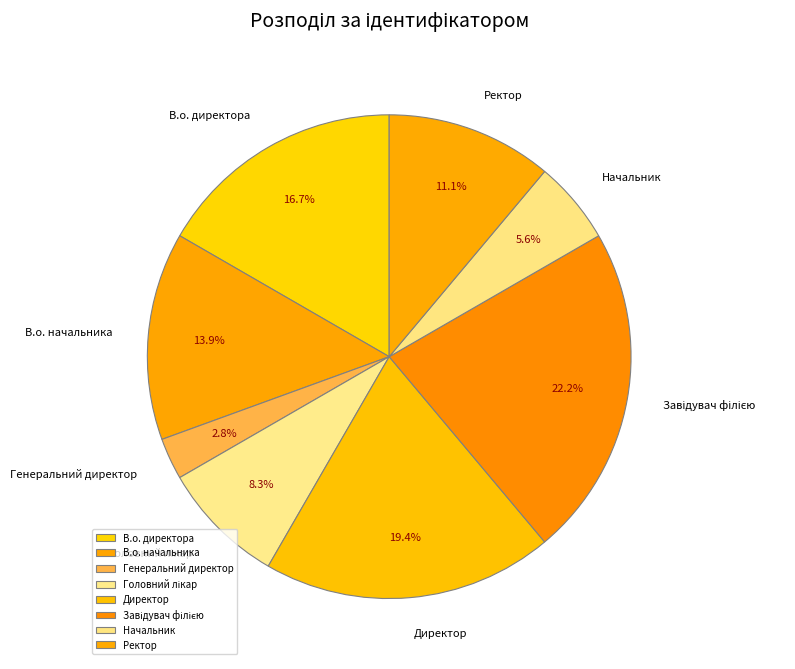

True or false: Начальник accounts for 6% of the total.

True